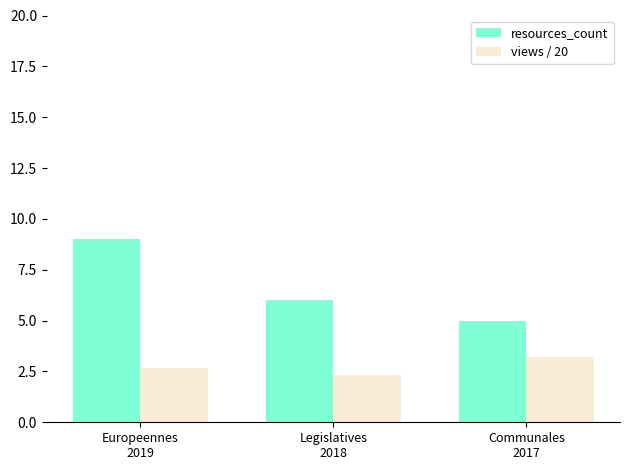

What position from the right is Legislatives
2018?

2